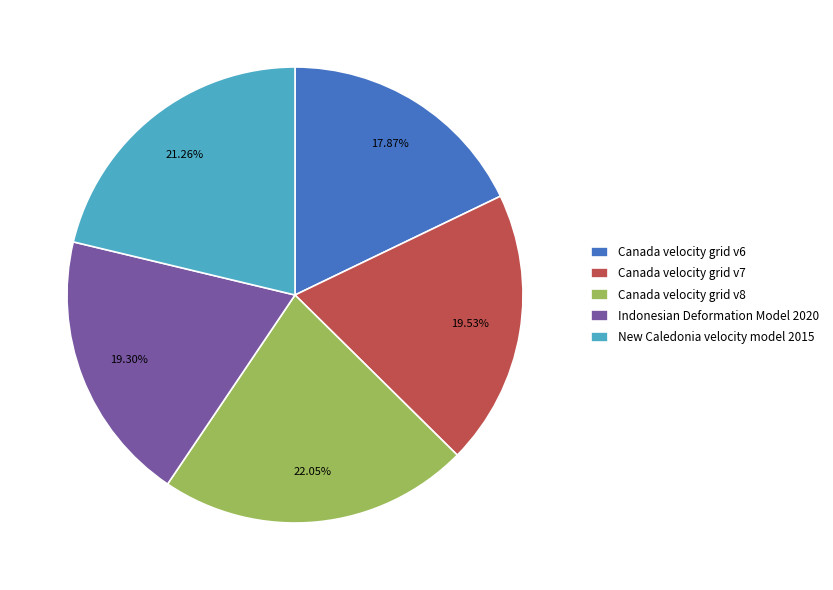

Is there any slice that represents more than half of the pie?

No